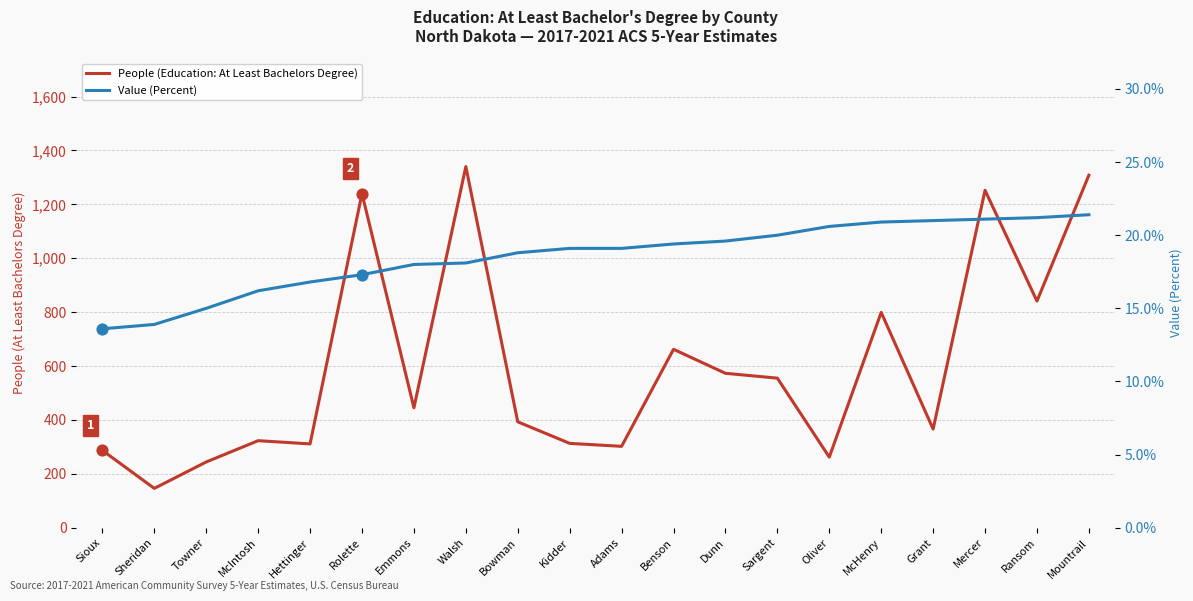

What are all the series names shown in the legend?

People (Education: At Least Bachelors Degree), Value (Percent)